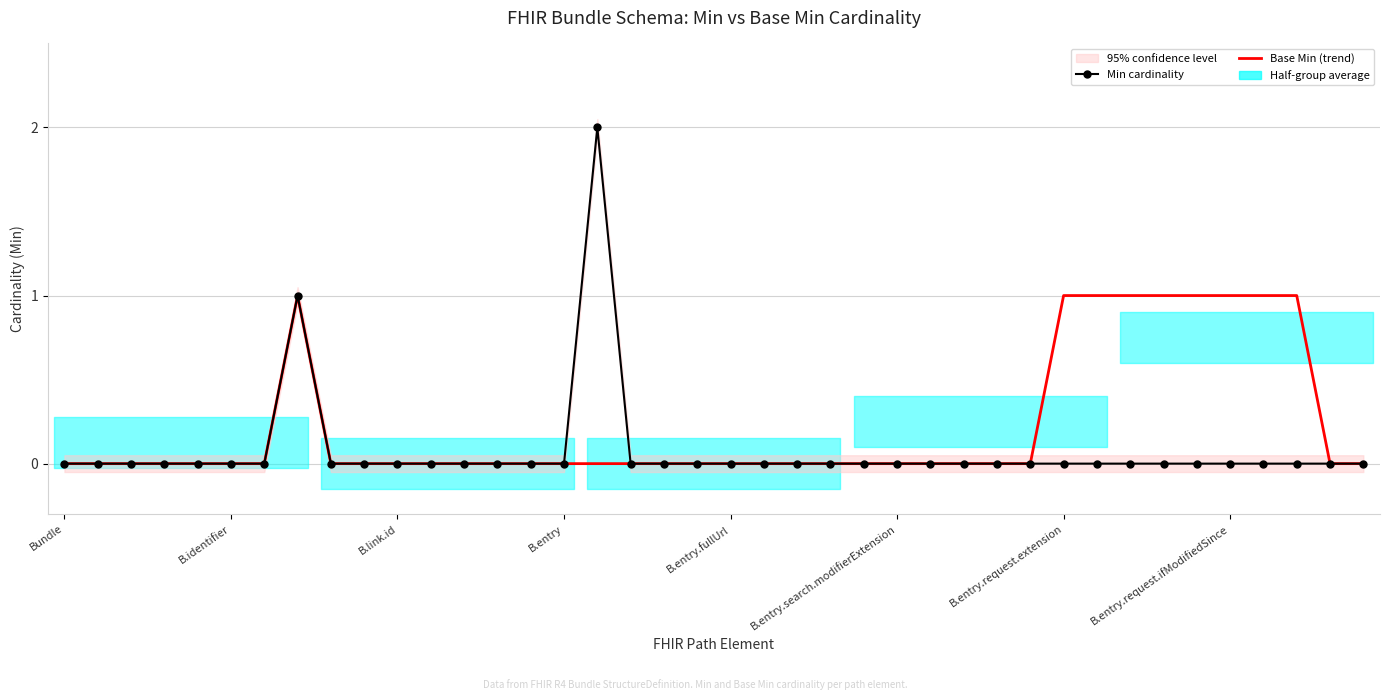

How many distinct data groups are displayed?

2